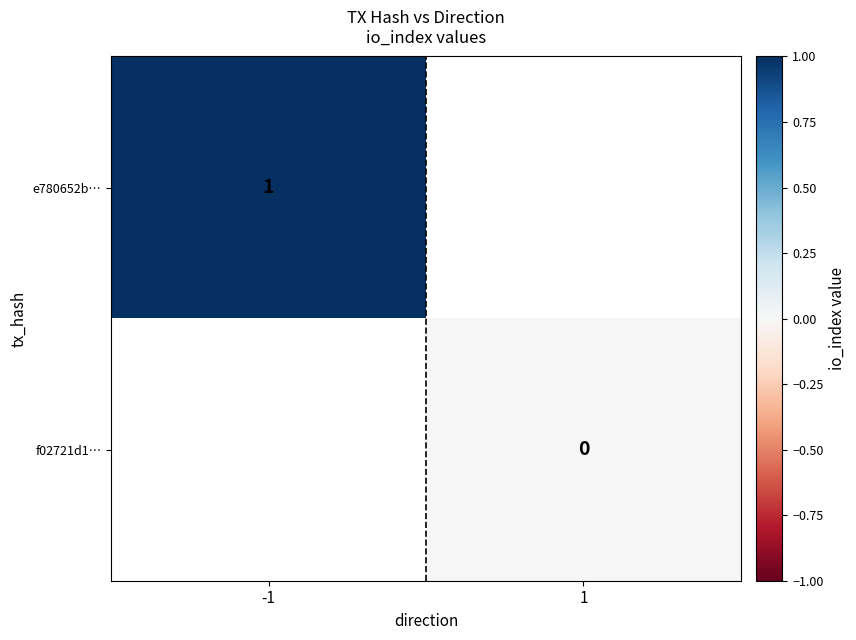

At how many categories does at least one series exceed 0?

1